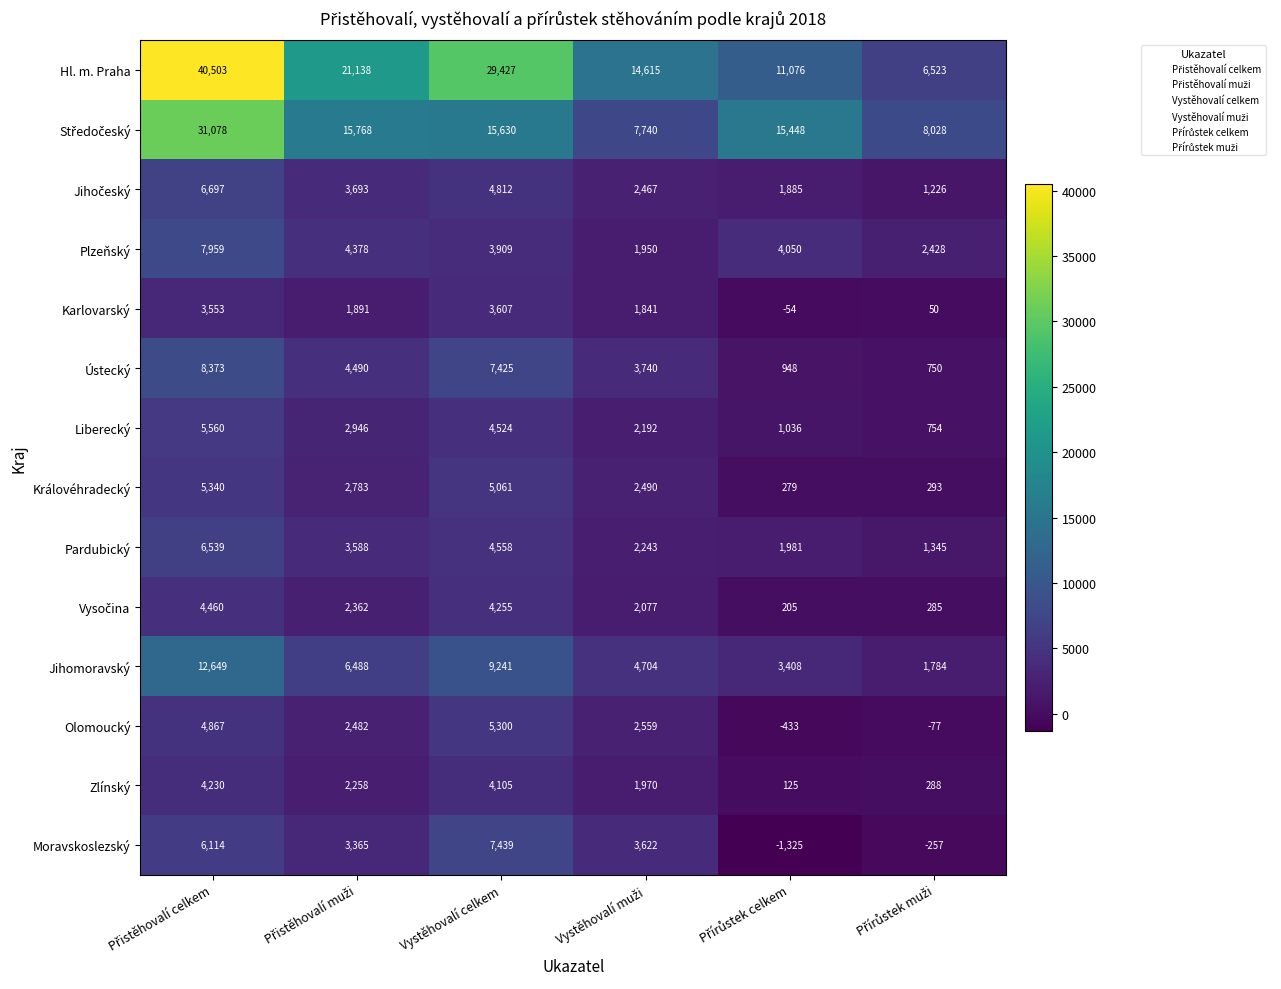

What is the average value of the Královéhradecký series?

2708